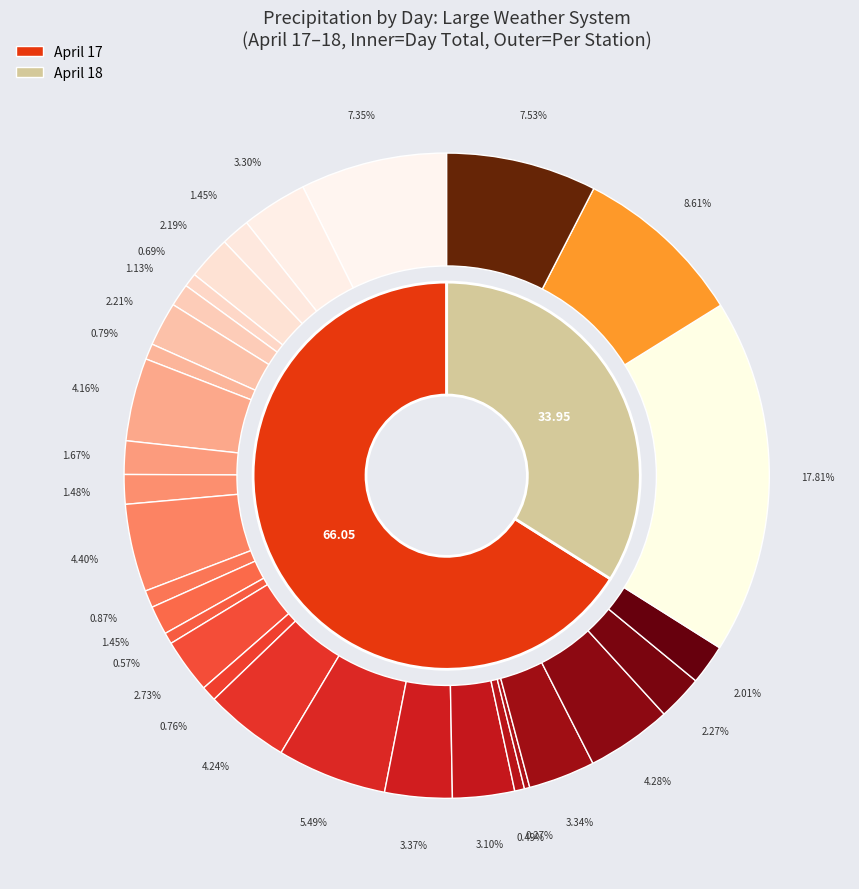

Does any single category account for the majority?

No